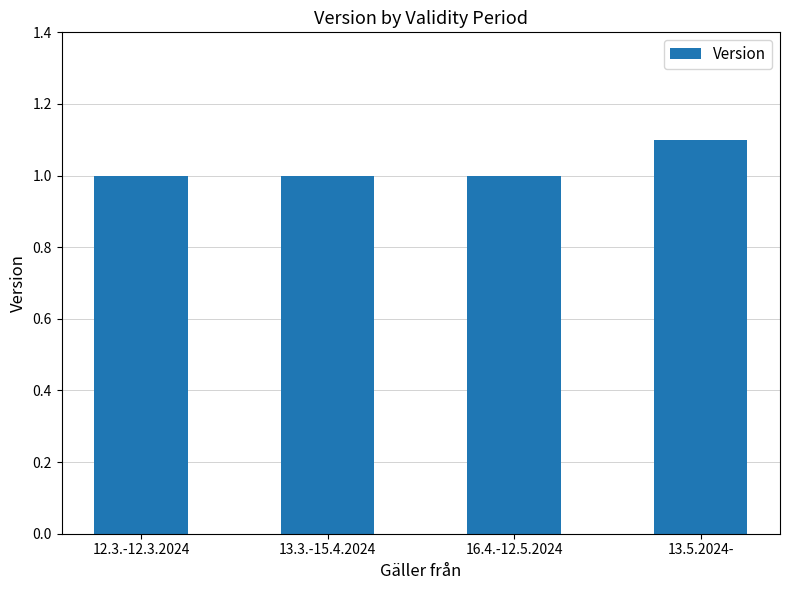

What is the label of the 1st bar from the right?

13.5.2024-